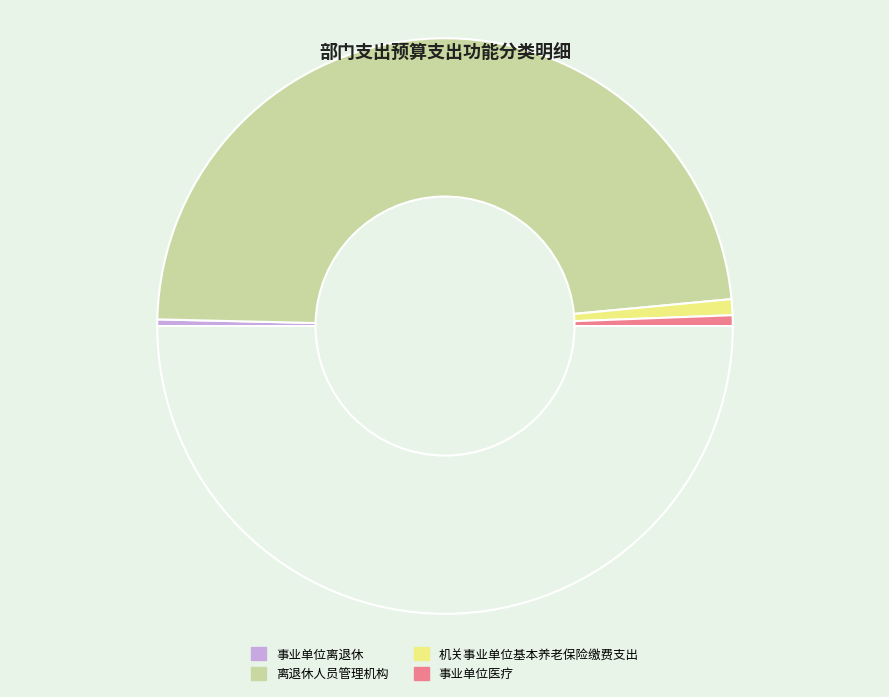

How many slices are in this pie chart?

5